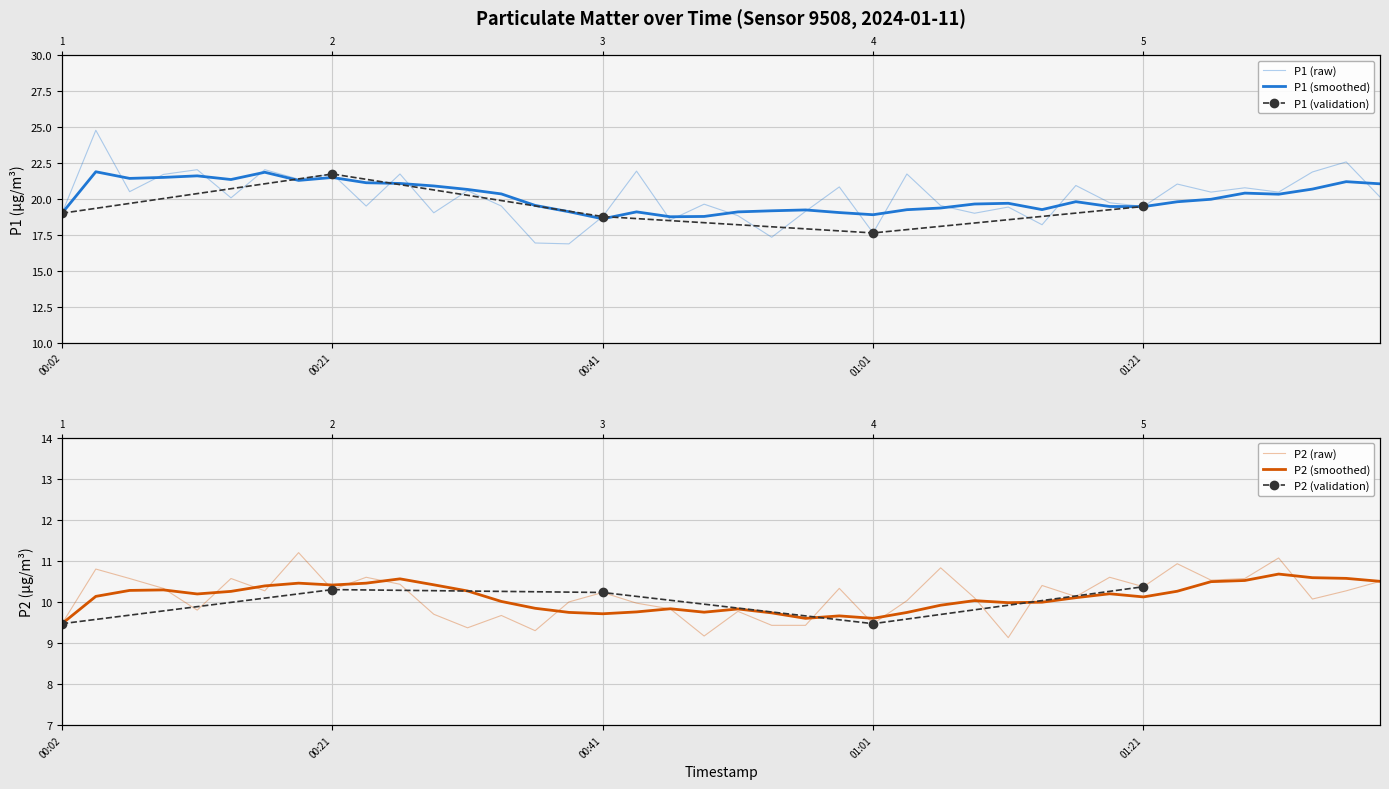

Which series has the largest total across all categories?

P1